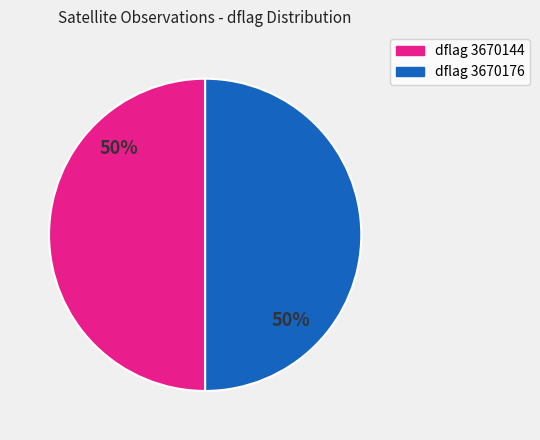

To the nearest percent, what is the average slice percentage?

50%